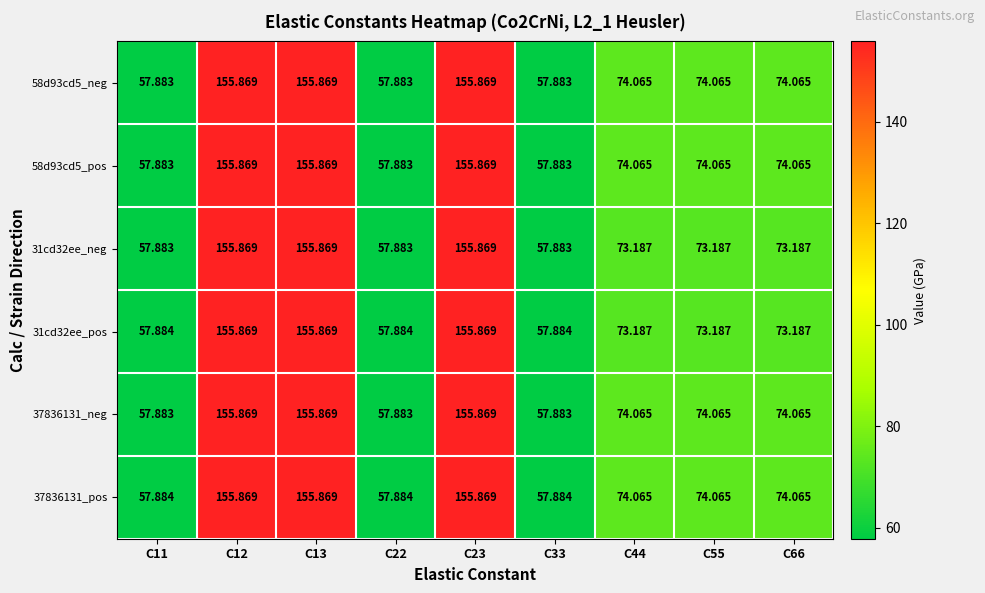

Is the value of 31cd32ee_pos at C66 greater than the value of 37836131_neg at C11?

Yes